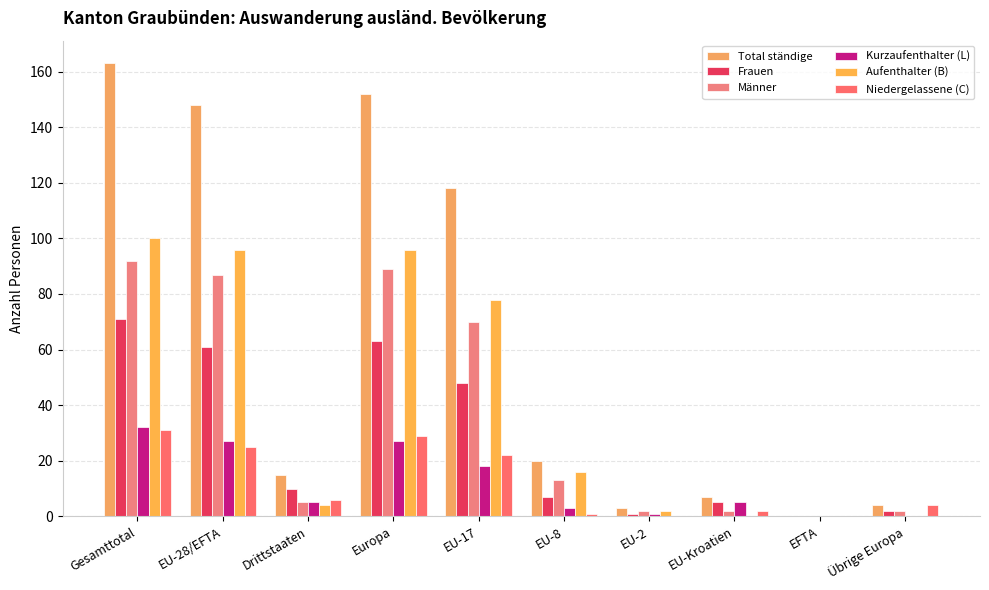

How many groups of bars are there?

10